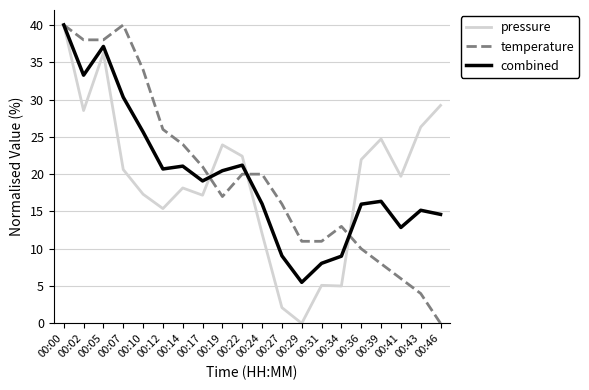

The pressure series shows 19.7 at 00:41. True or false?

True